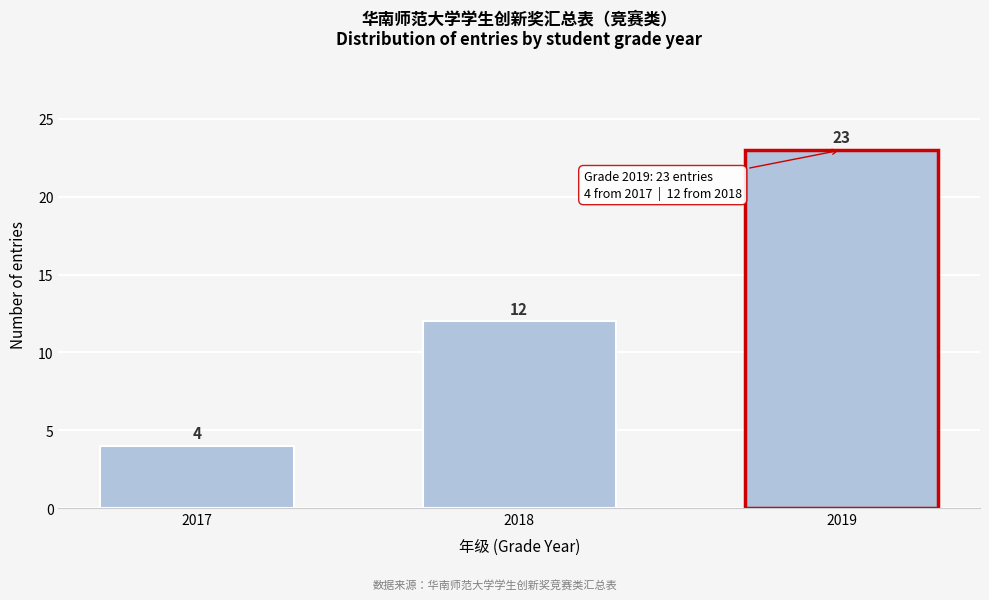

Reading left to right, extract all data points from this chart.

2017=4	2018=12	2019=23